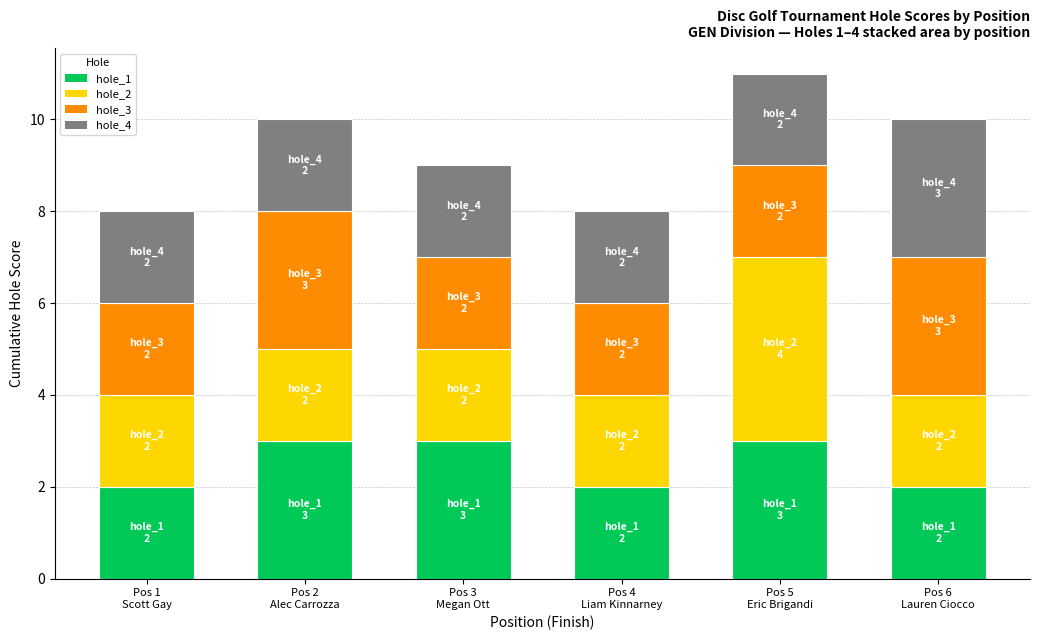

Reading right to left, list the values for the hole_1 series.

2	3	2	3	3	2